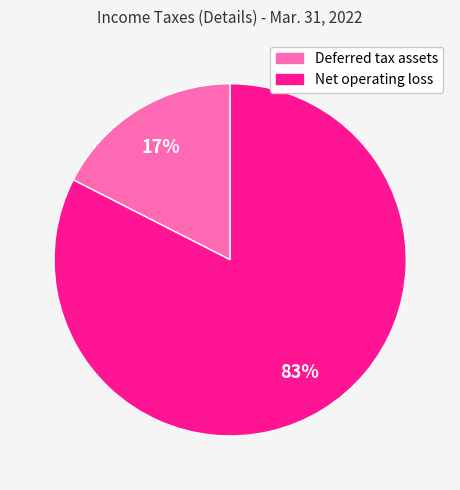

Is there a majority slice in this chart?

Yes